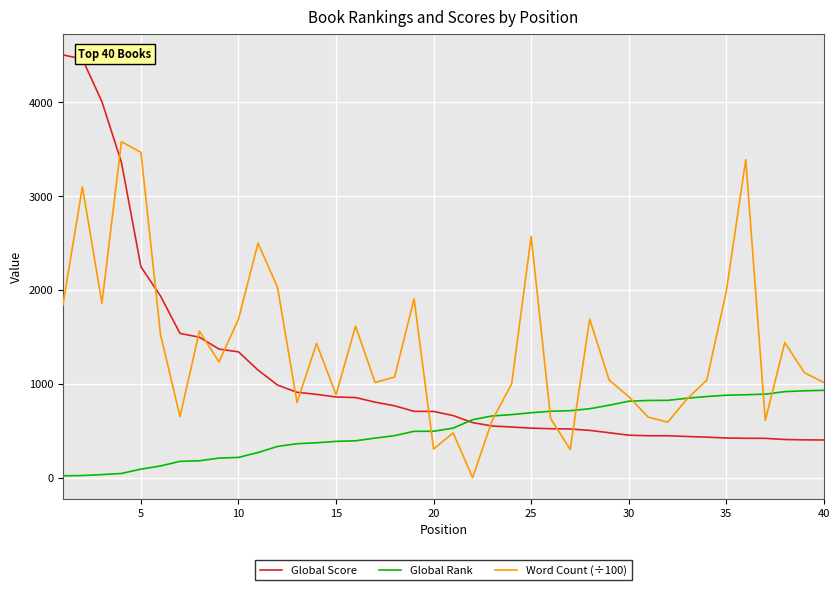

List the series in order of their peak value, lowest first.

Global Rank, Word Count (÷100), Global Score